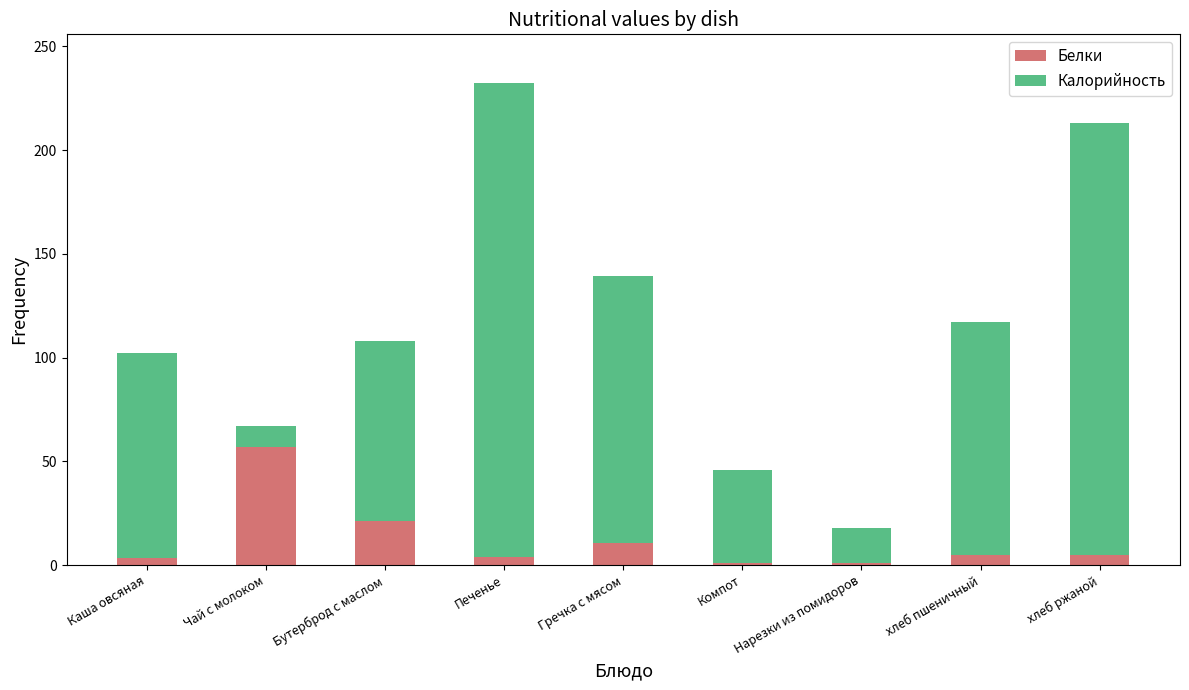

How many bars are there in total?

9